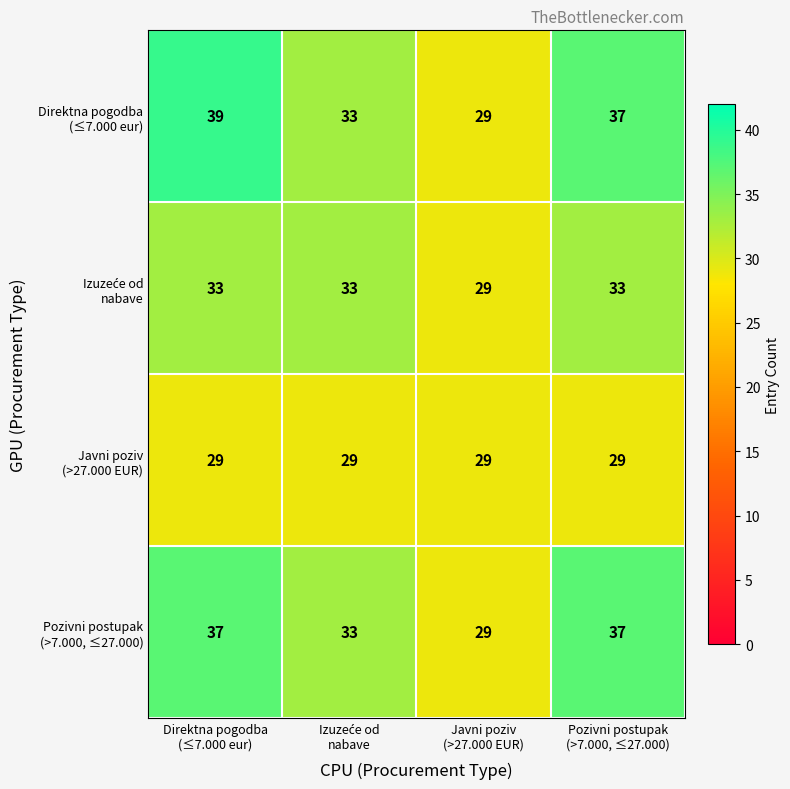

What is the greatest value displayed?

39